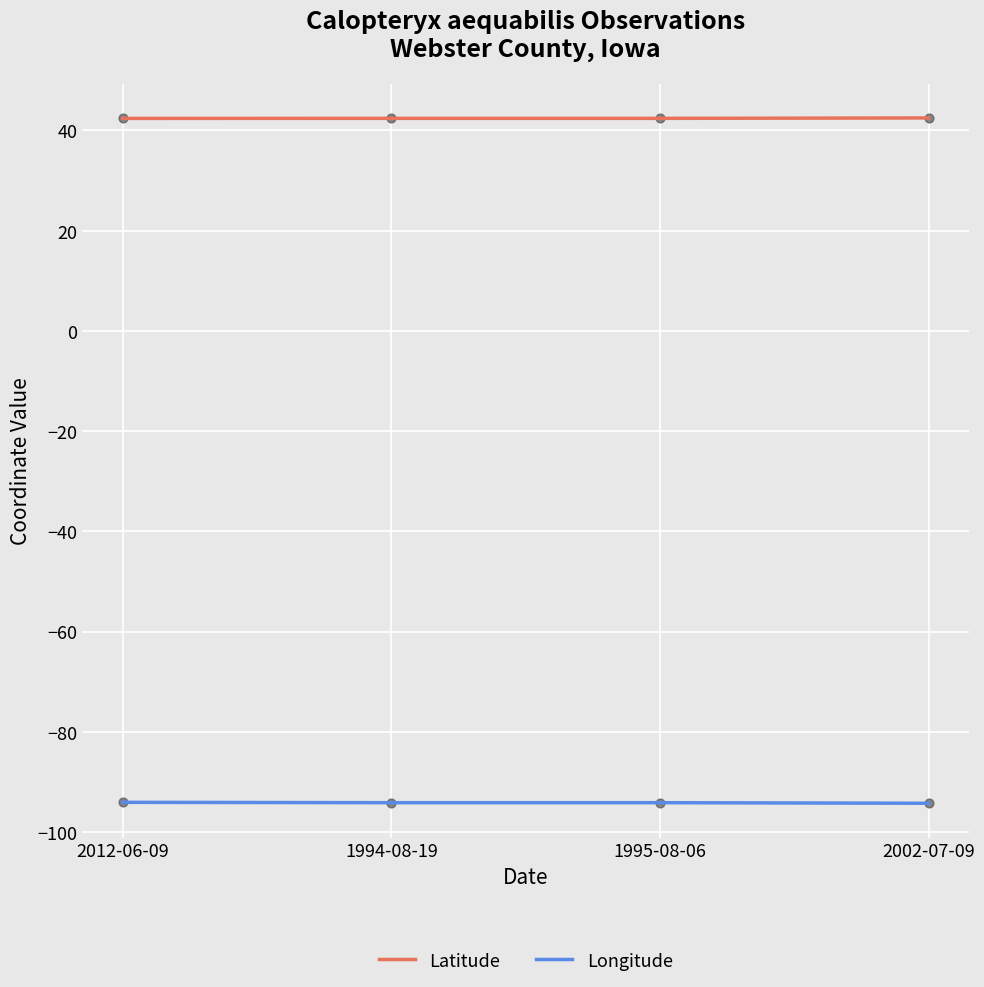

Which series has the largest total across all categories?

Latitude